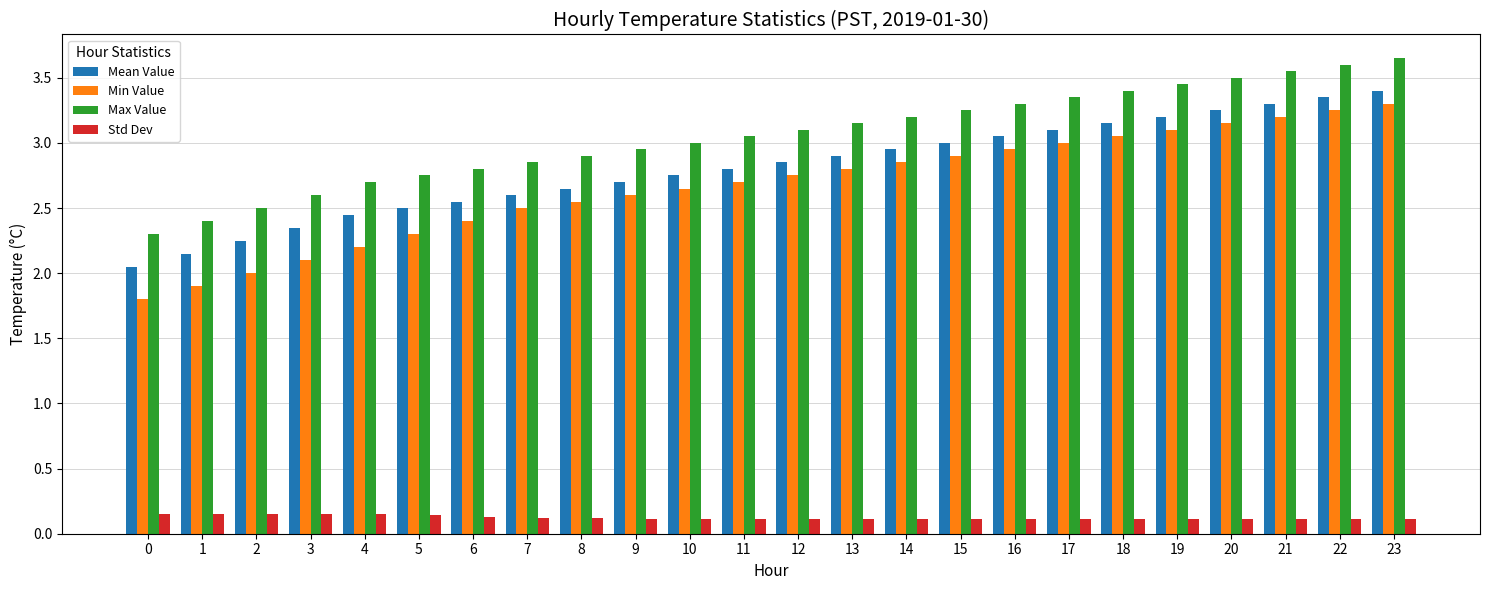

What is the difference between the second highest and minimum values in the Mean Value series?

1.3